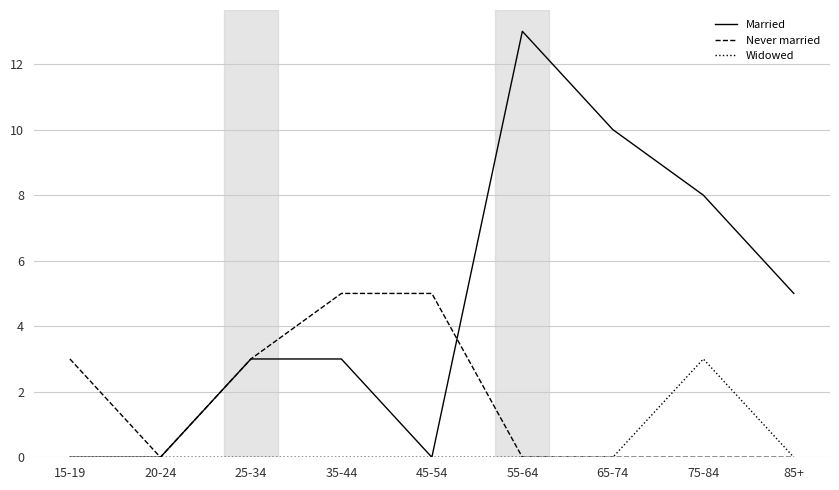

What is the difference between the highest and lowest values at 25-34?

3